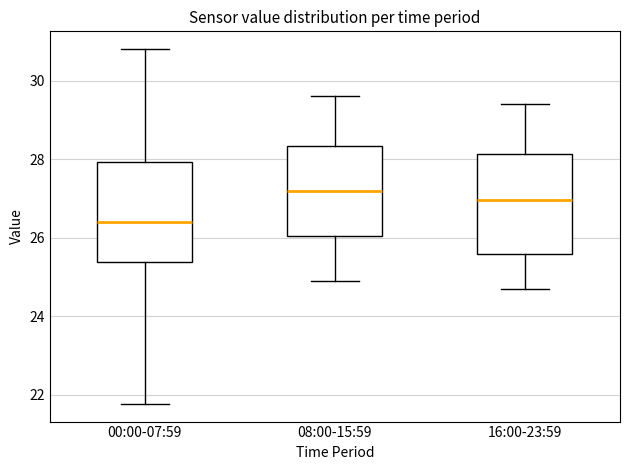

Reading left to right, transcribe this box plot: for each box, give where its median line is, the range the box spans, and where its two whiskers end, as read against the y-axis. The values are not printed on the chart, so give them approximately, as read against the axis.

00:00-07:59: median 26.4, box 25.4 to 28.0, whiskers 21.8 to 30.8
08:00-15:59: median 27.2, box 26.0 to 28.4, whiskers 25.0 to 29.6
16:00-23:59: median 27.0, box 25.6 to 28.2, whiskers 24.8 to 29.4